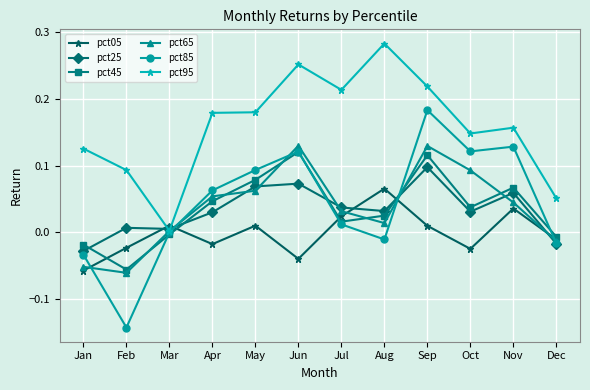

Which series ends up on top after the final intersection of pct95 and pct05?

pct95